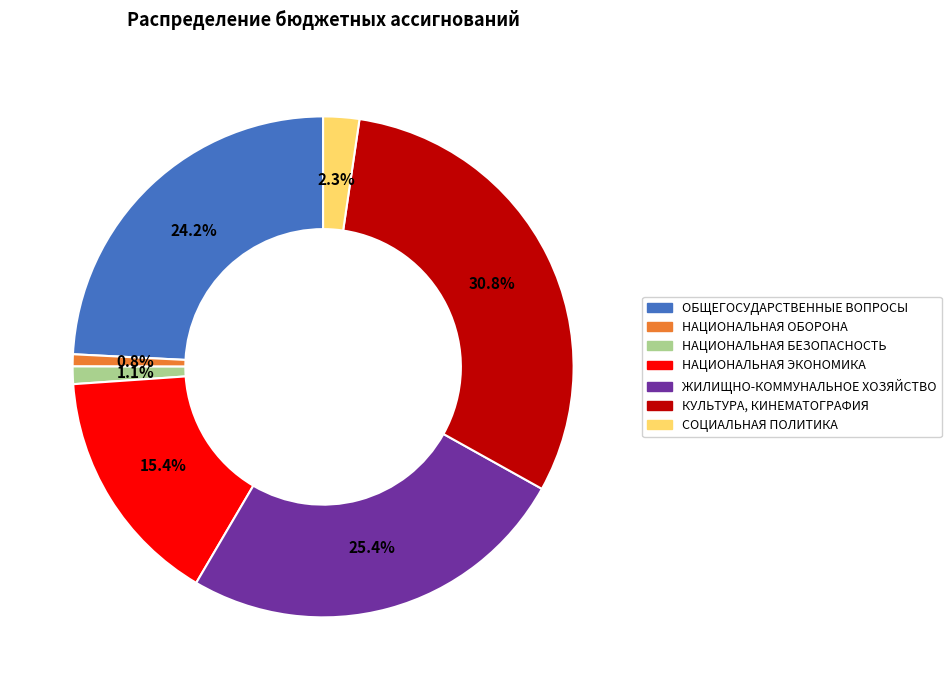

Is there any slice that represents more than half of the pie?

No